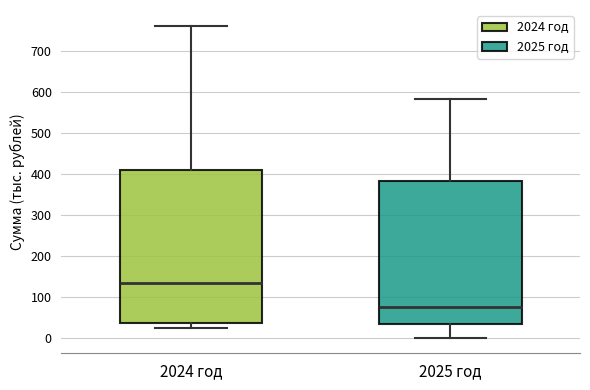

Reading left to right, read every box against the y-axis: the position of its median line, the range the box covers, and the ends of its whiskers. The values are not printed on the chart, so give them approximately, as read against the axis.

2024 год: median 130, box 40 to 410, whiskers 20 to 760
2025 год: median 80, box 30 to 380, whiskers 0 to 580